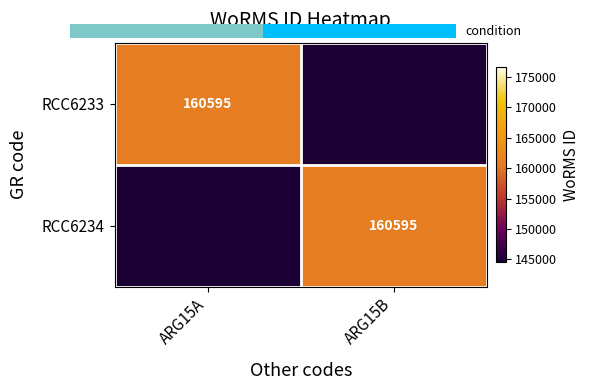

At which category does the chart reach its peak across all series?

ARG15A